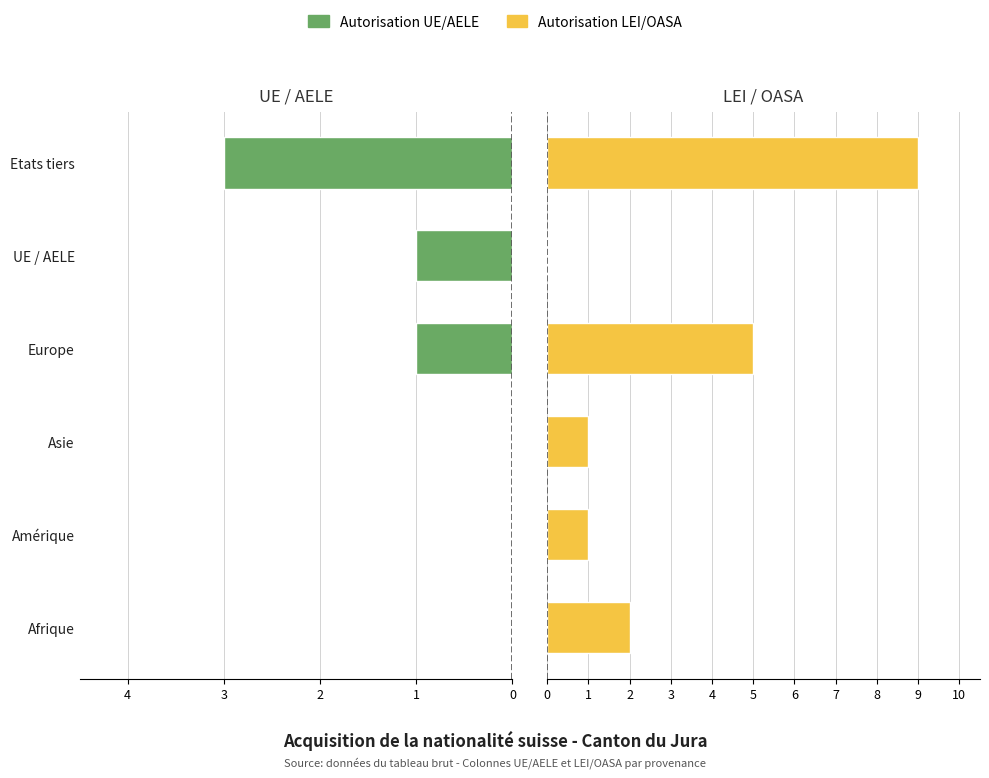

How many bars are there in each group?

2